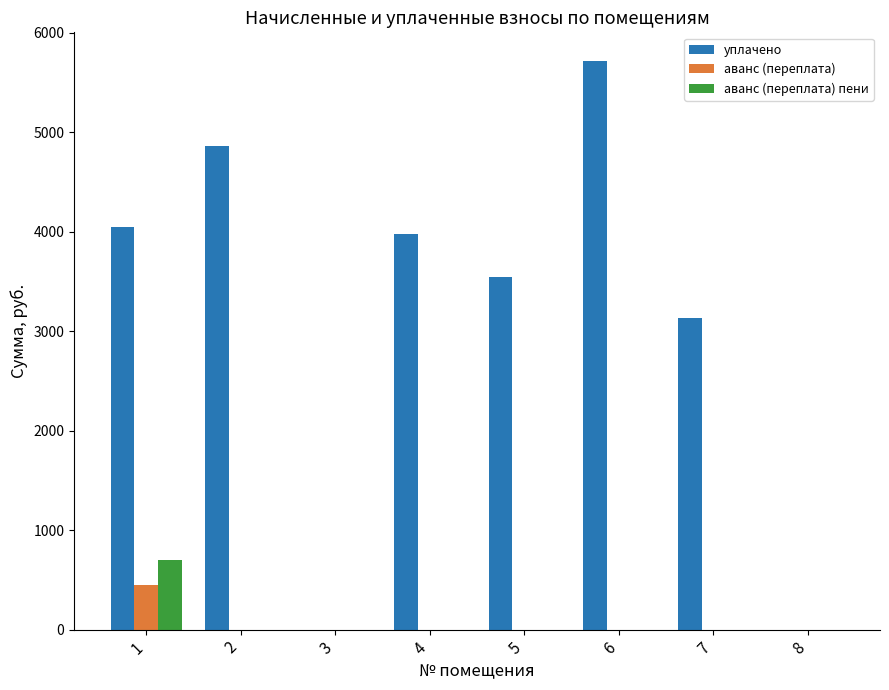

Does the chart contain stacked bars?

No